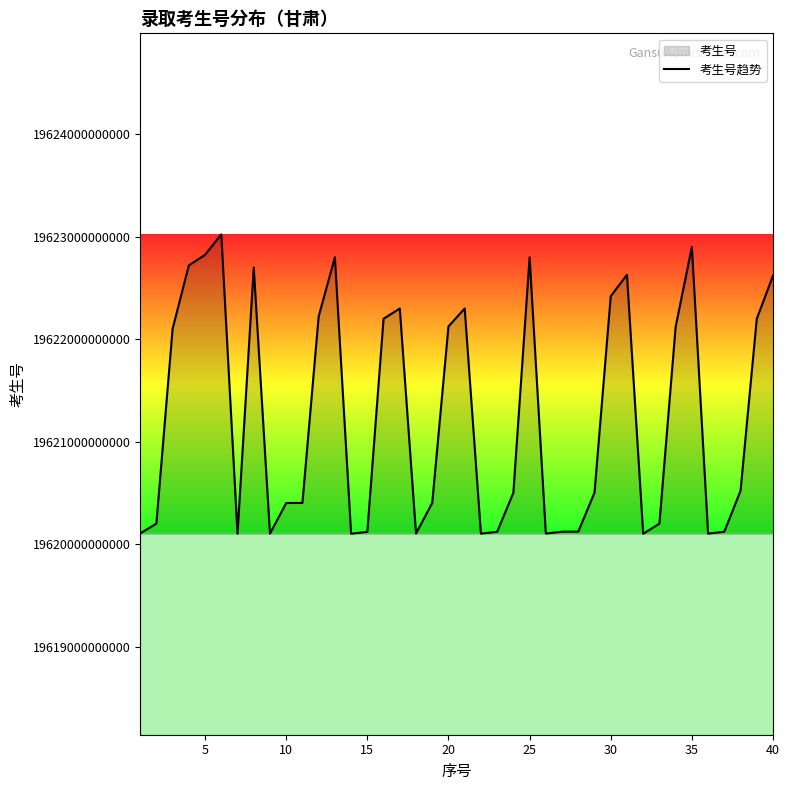

The value at 35 is 12375229064327. True or false?

False